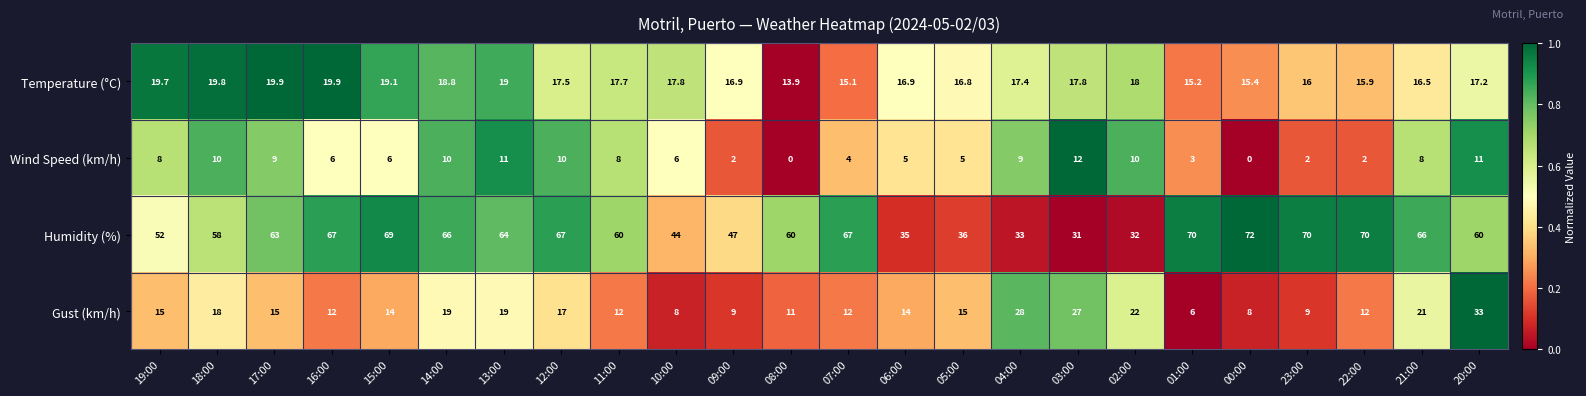

What is the lowest value of the Gust (km/h) series?

6.0